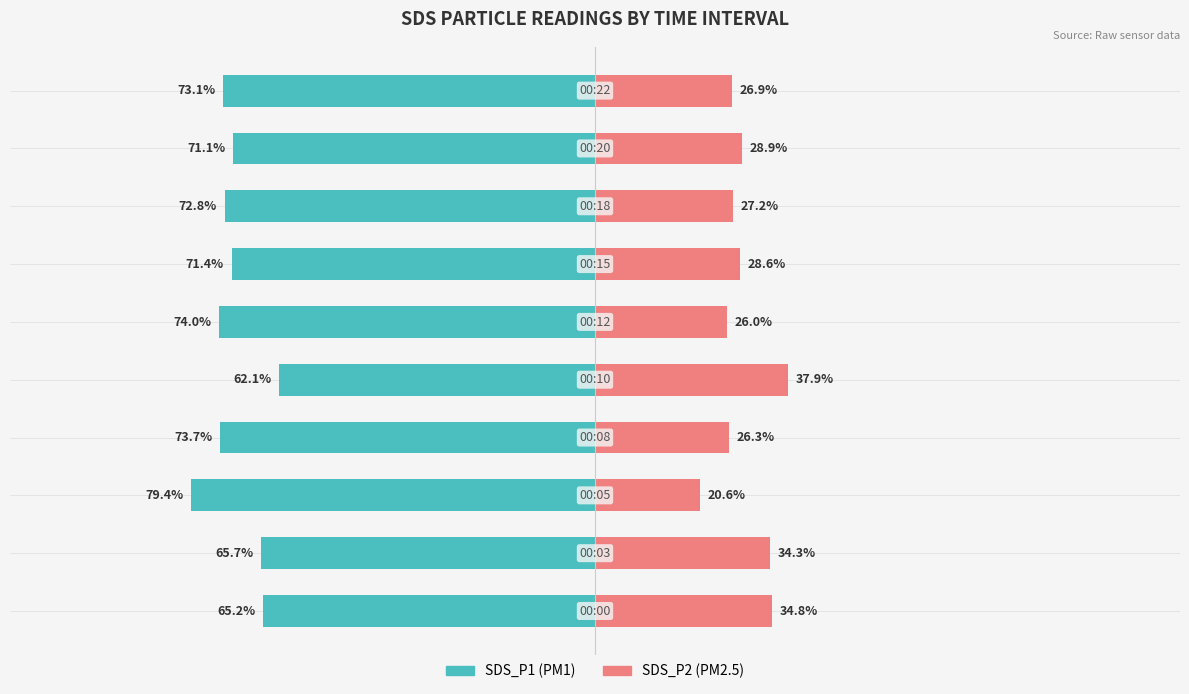

Which series has the widest spread of values?

SDS_P2